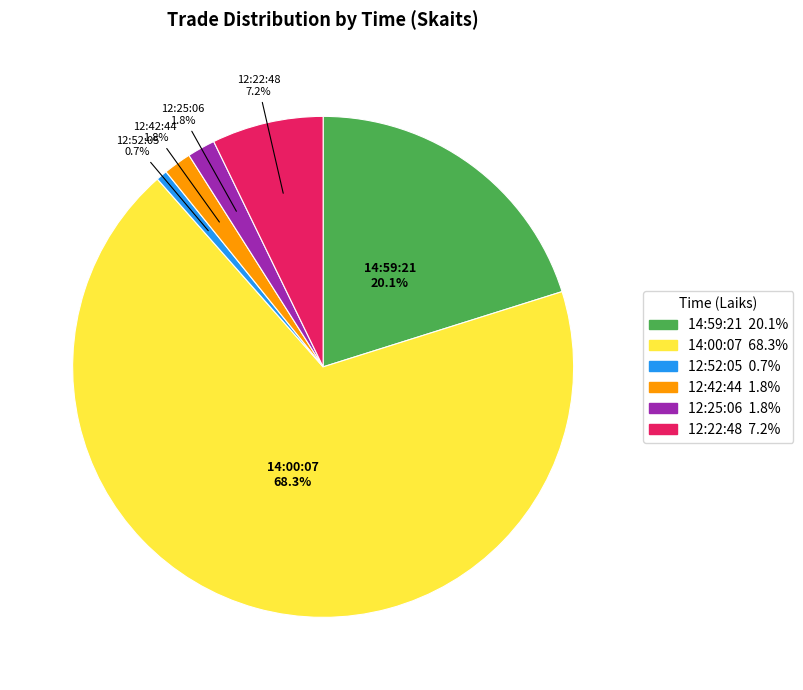

Is there any slice that represents more than half of the pie?

Yes